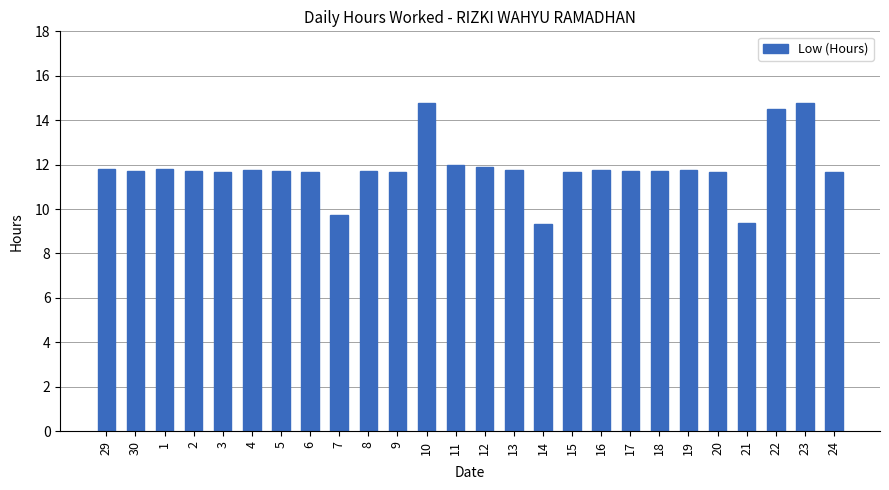

What is the average value?

11.8